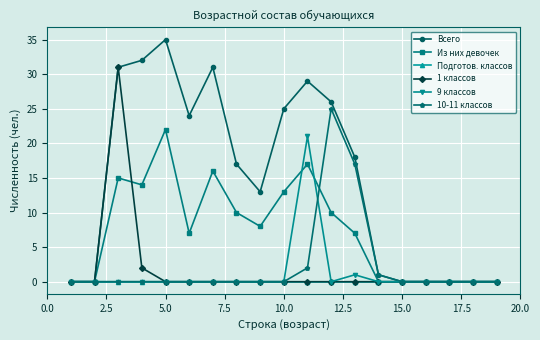

Which series has the widest spread of values?

Всего